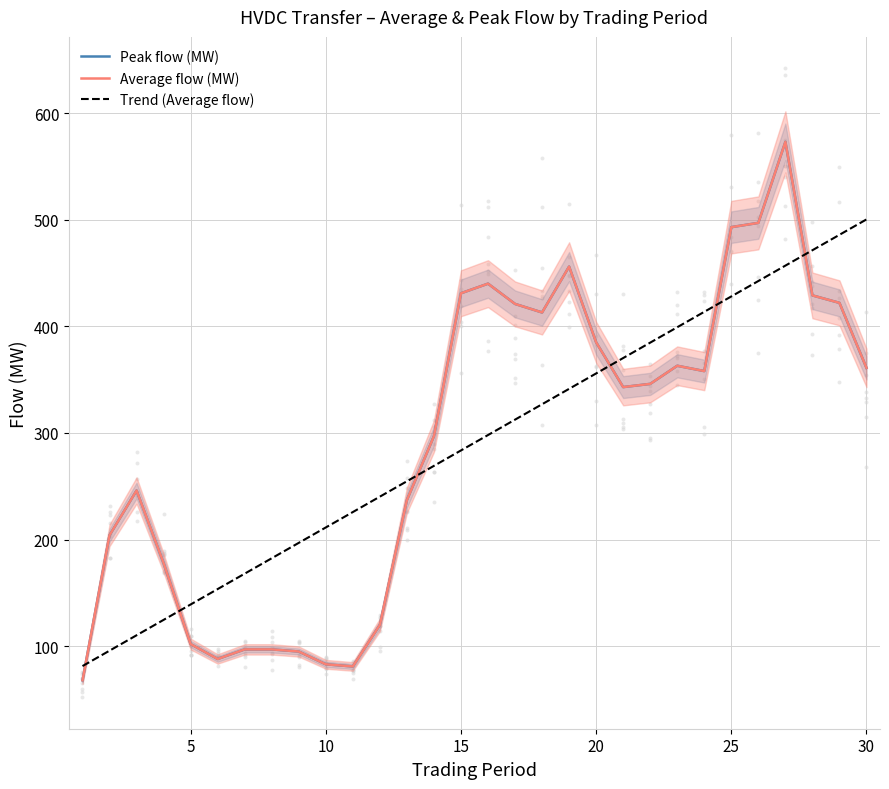

Which series reaches the minimum Y coordinate?

Peak flow (MW)